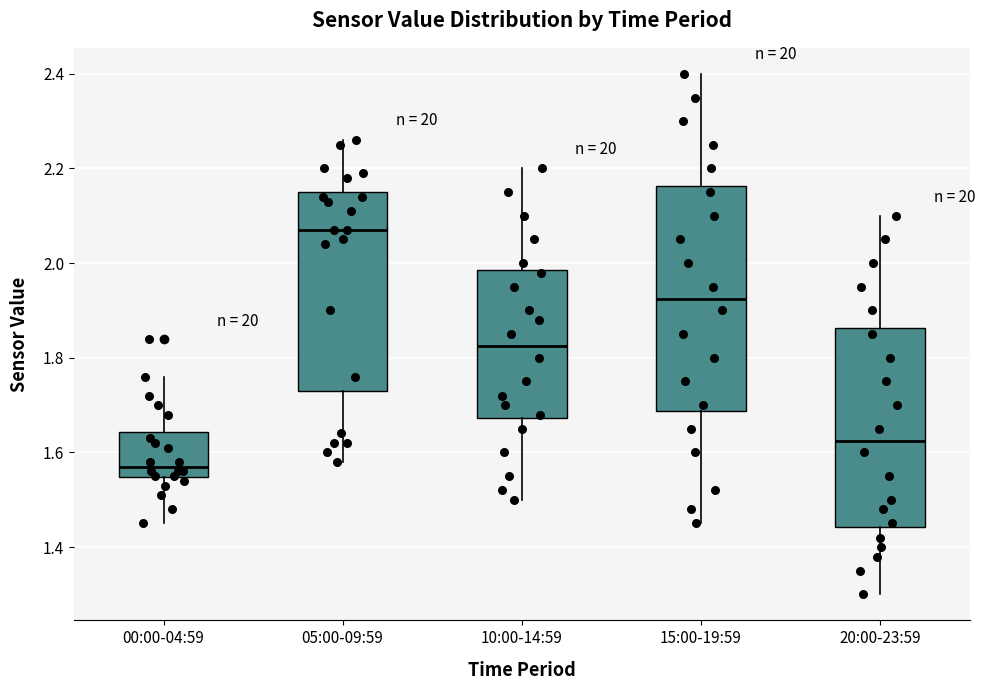

Where does the median line of the box for 05:00-09:59 sit on the y-axis? The values are not printed on the chart, so give them approximately, as read against the axis.

2.08